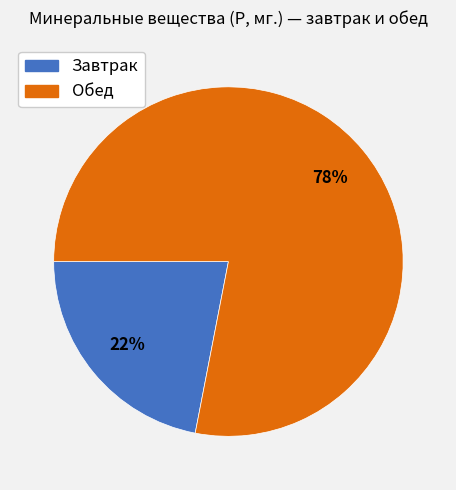

The Завтрак slice represents 9% of the pie. True or false?

False